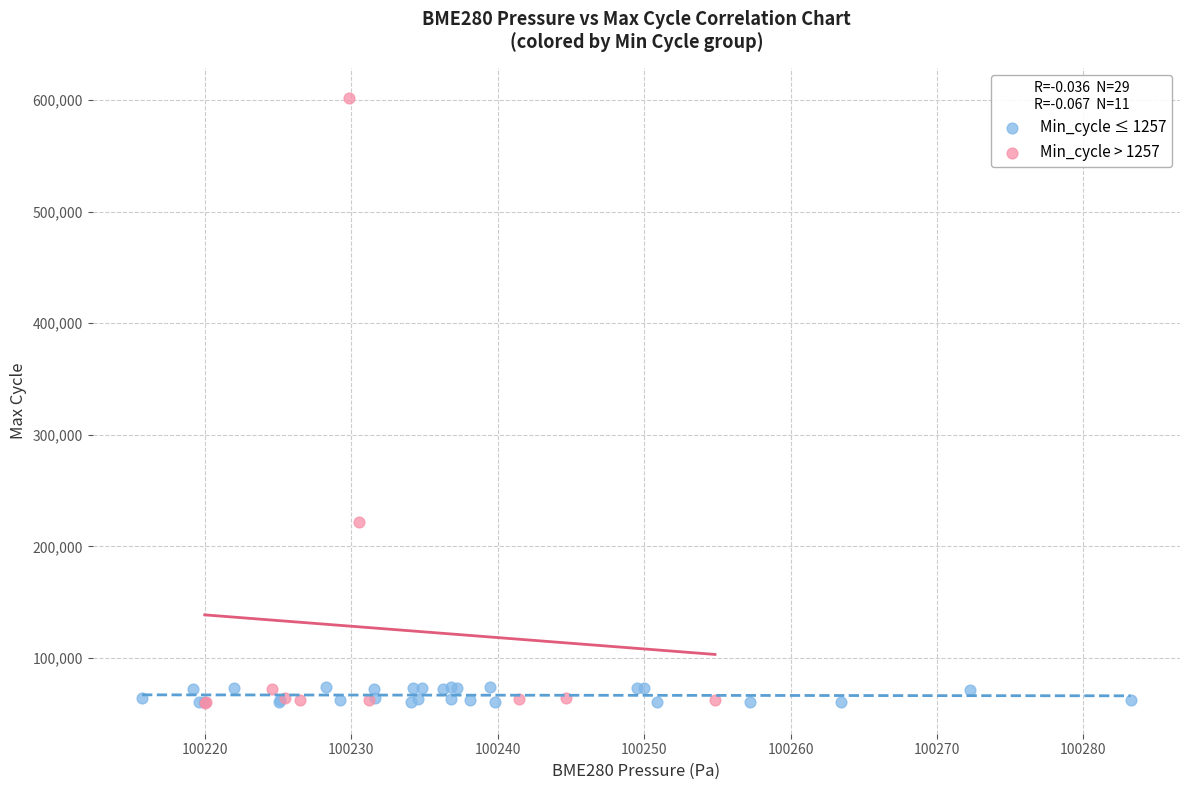

Which series has the widest spread of Y values?

Min_cycle > 1257